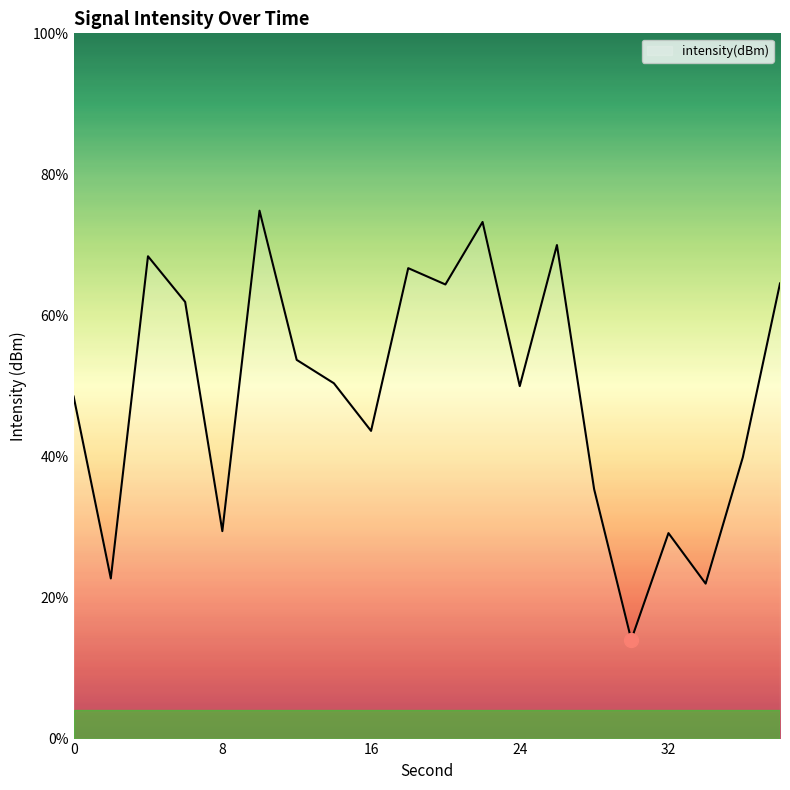

True or false: there are more than 1 points higher than both neighbors.

True